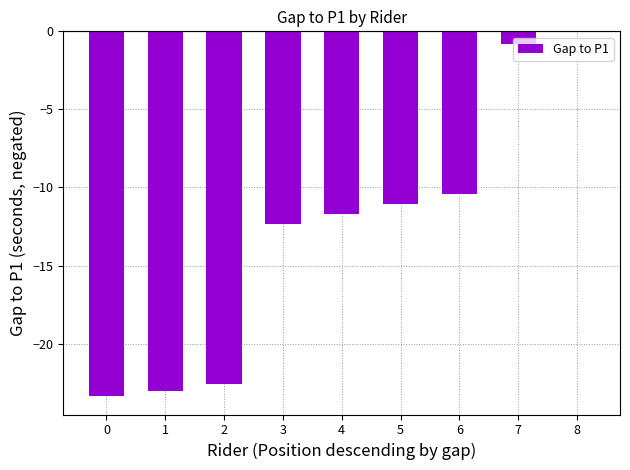

Where is the data nearest to the value -11?

5